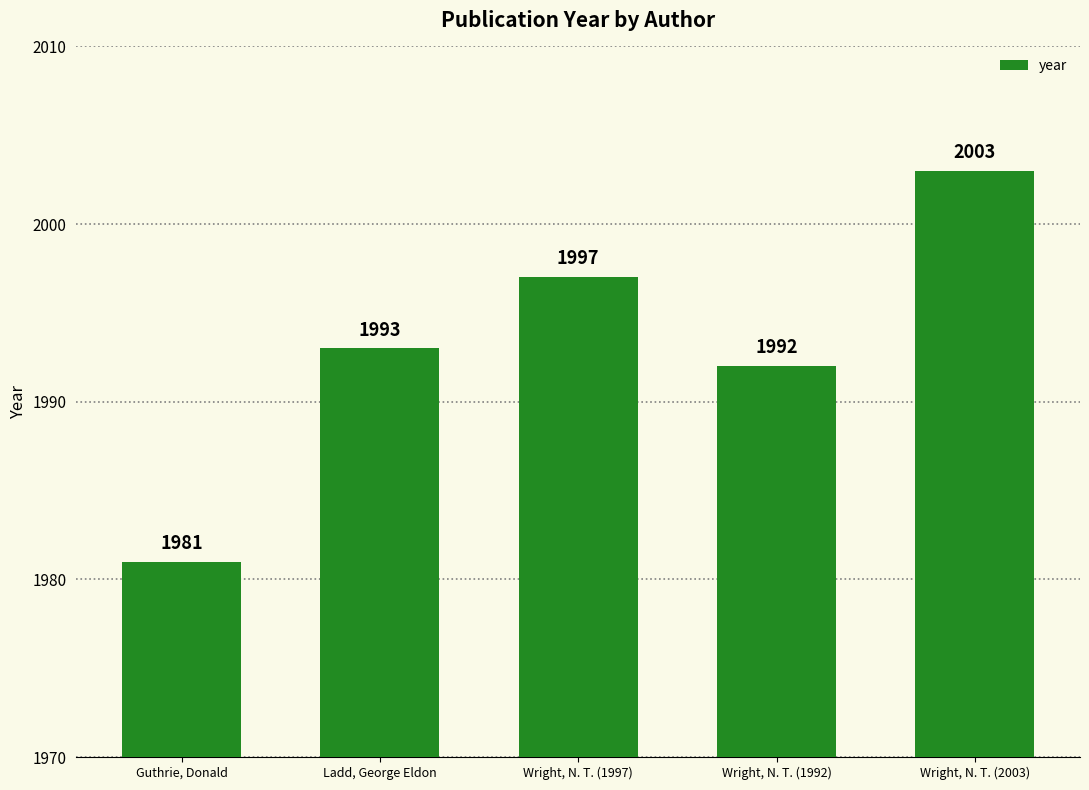

Reading left to right, what are all the values shown in this chart?

Guthrie, Donald=1981	Ladd, George Eldon=1993	Wright, N. T. (1997)=1997	Wright, N. T. (1992)=1992	Wright, N. T. (2003)=2003